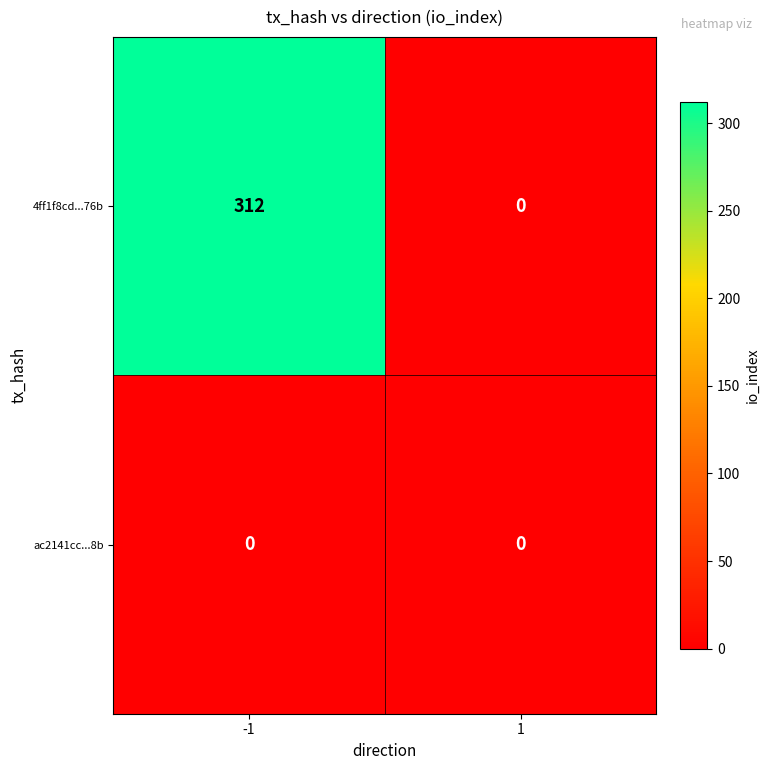

Rank the series by their average value, from lowest to highest.

ac2141cc...8b, 4ff1f8cd...76b